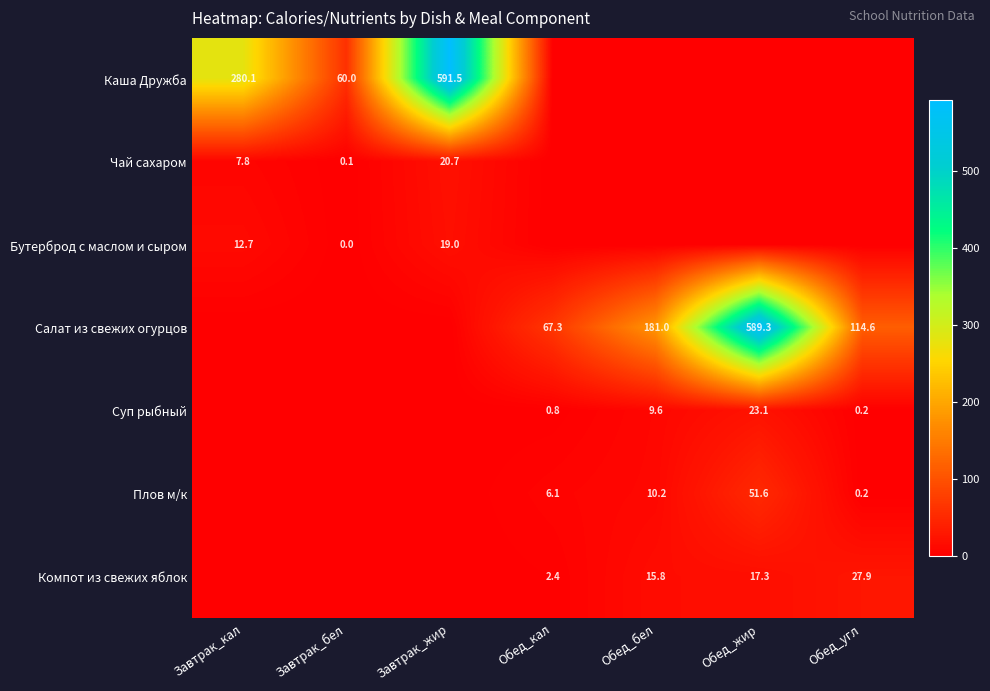

True or false: Суп рыбный has a value of 0.2 at Обед_угл.

True